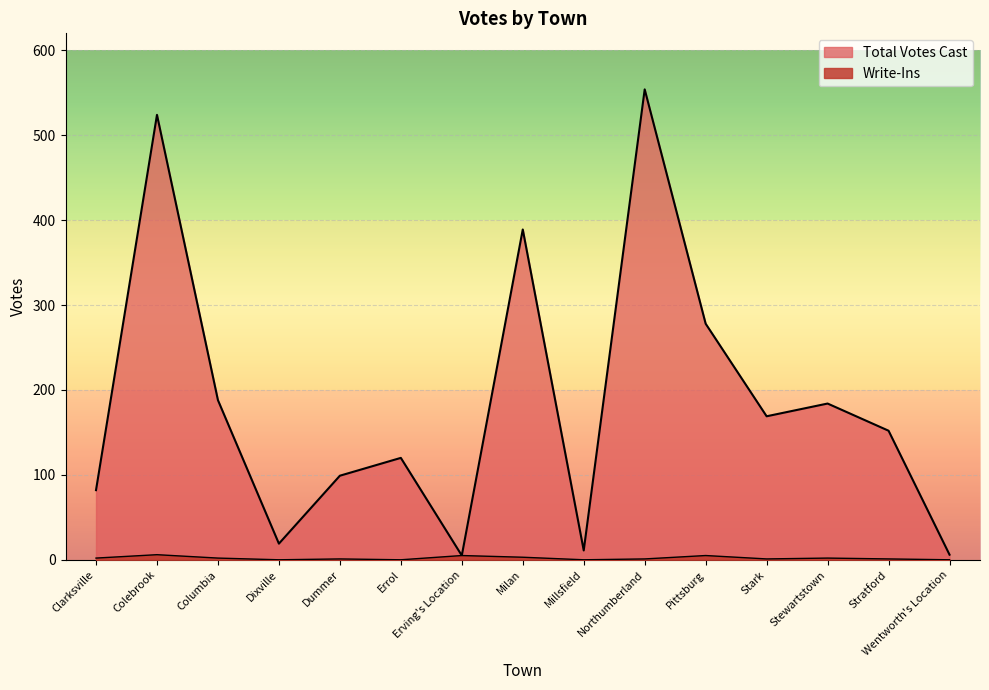

What is the sum of the Write-Ins values at Colebrook and Stratford?

7